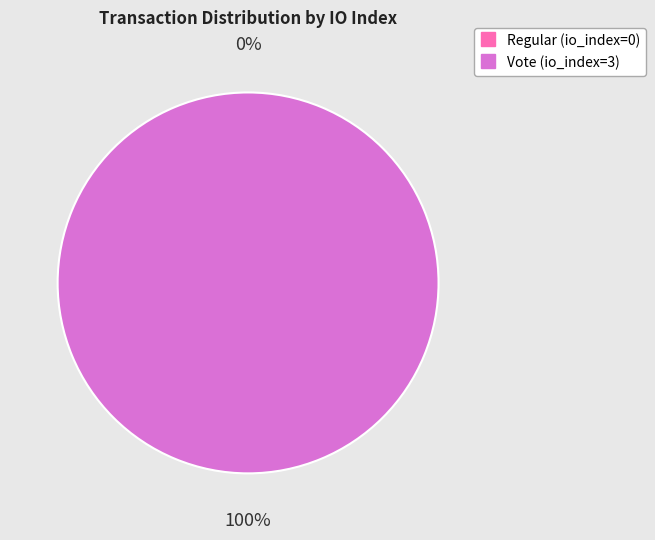

To the nearest percent, what is the difference between the largest and smallest slice percentages?

100%